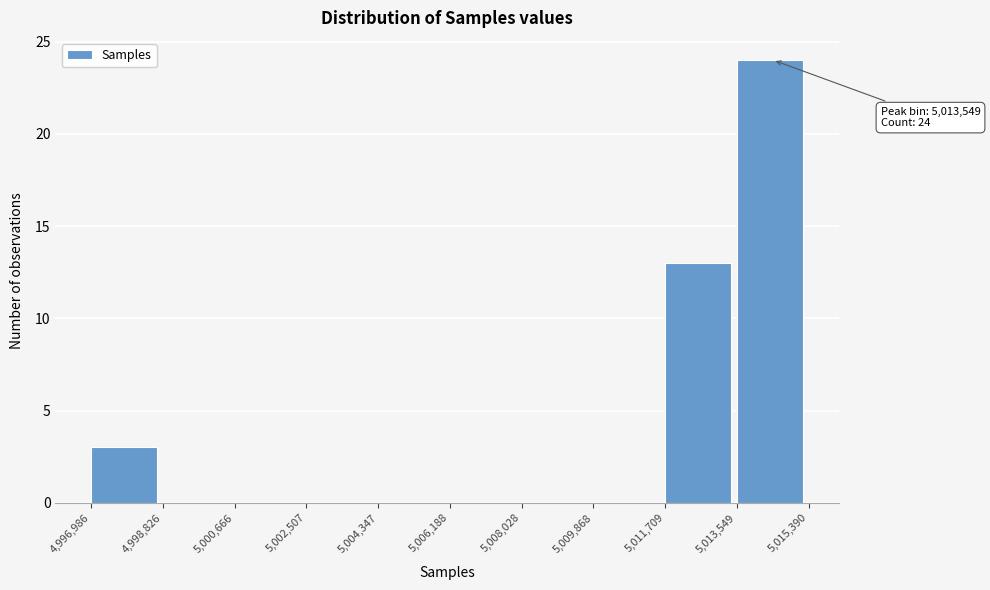

Over which range of the x-axis is the bar tallest?

5,013,549 to 5,015,390